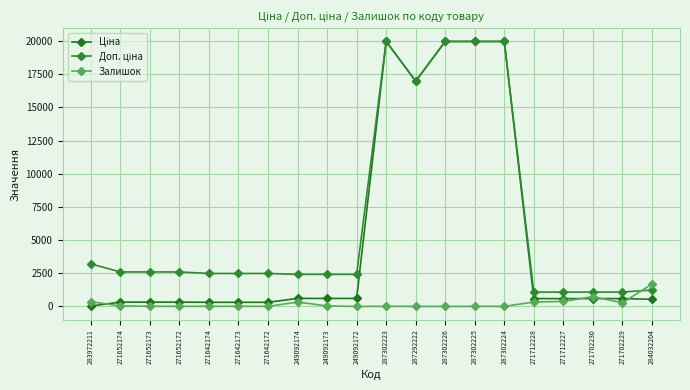

Is the value of Залишок at 271652174 greater than the value of Ціна at 283972211?

Yes